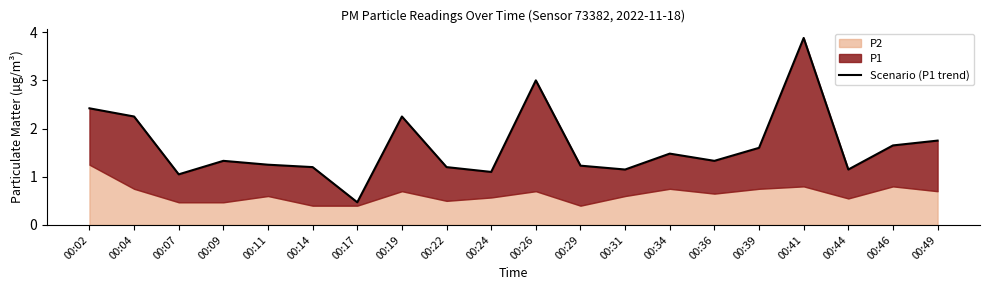

Does the chart have visible grid lines?

No